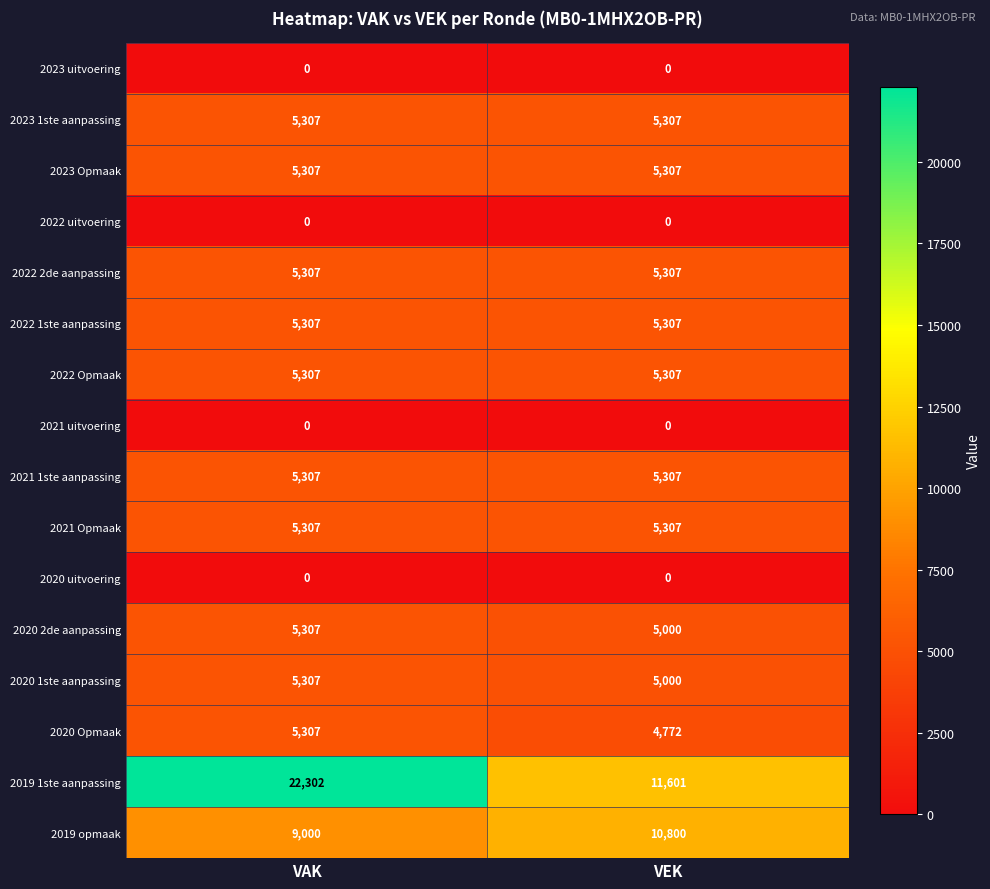

Between VAK and VEK, which series saw the biggest shift?

2019 1ste aanpassing